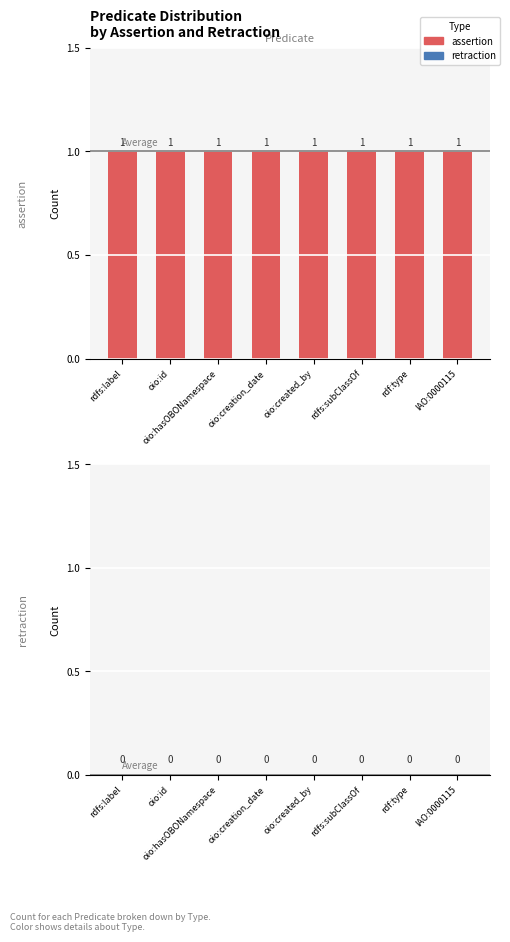

What are all the series names shown in the legend?

assertion, retraction